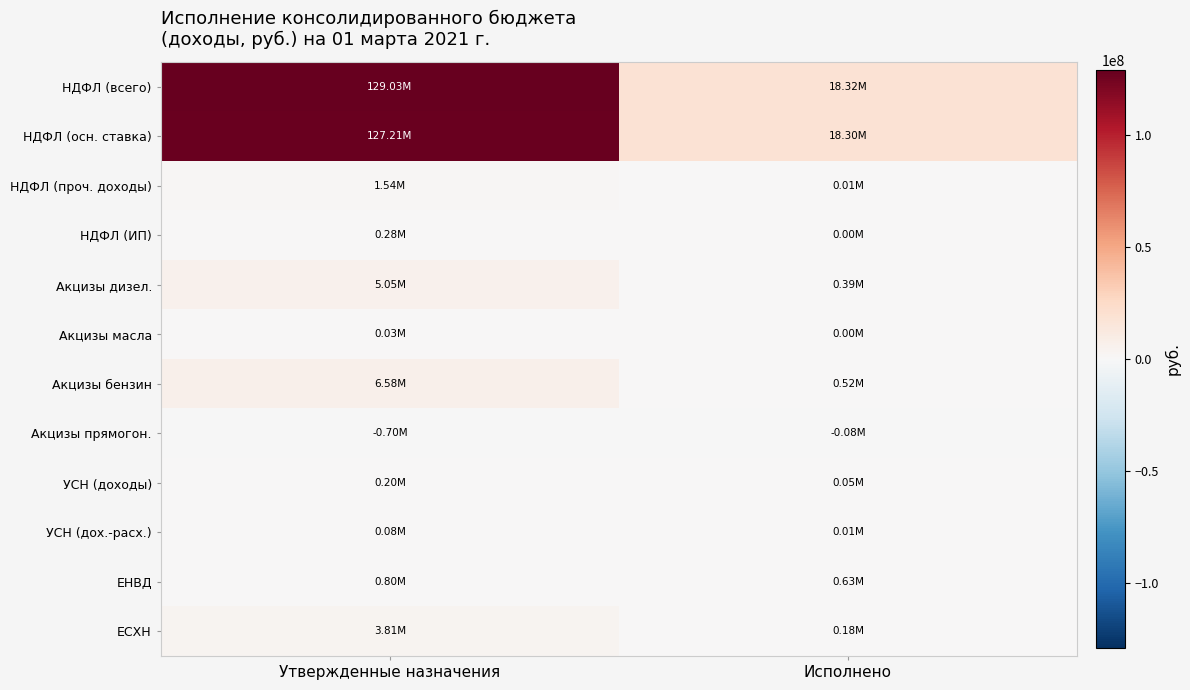

What is the difference between the highest and lowest values at Исполнено?

18394482.8